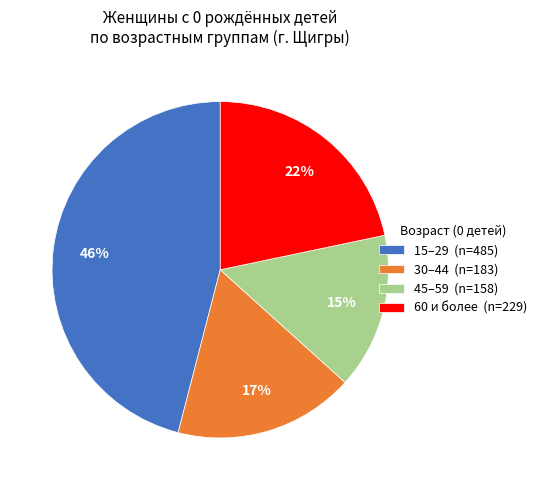

Rank the categories by value from highest to lowest.

15–29 (n=485), 60 и более (n=229), 30–44 (n=183), 45–59 (n=158)